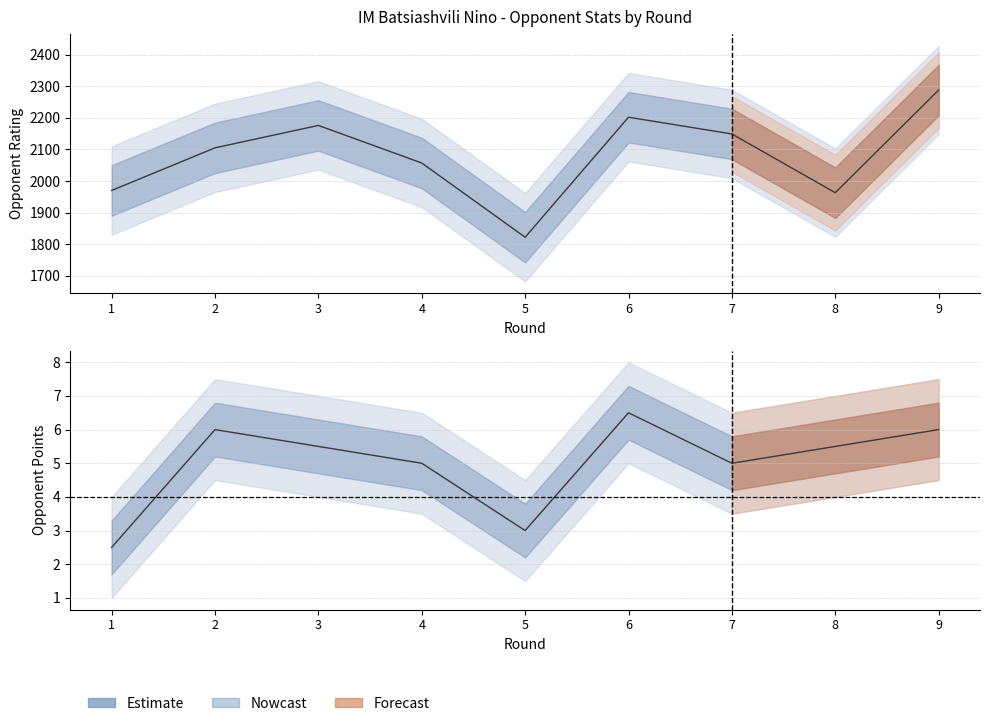

List the labels in order of value, largest first.

9, 6, 3, 7, 2, 4, 1, 8, 5